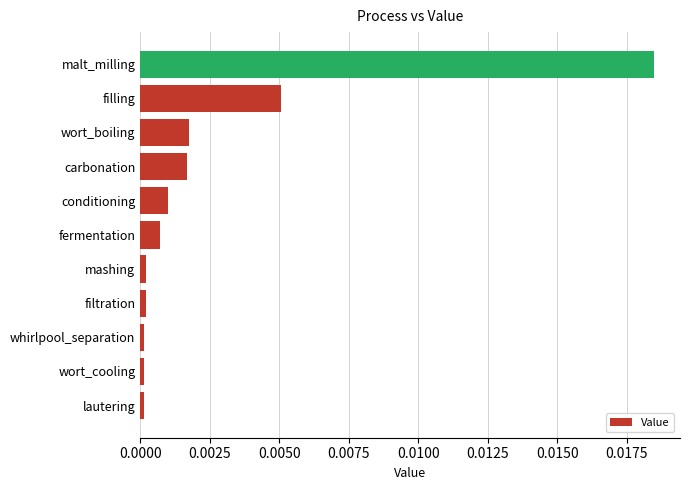

Which label corresponds to the largest value in the chart?

malt_milling